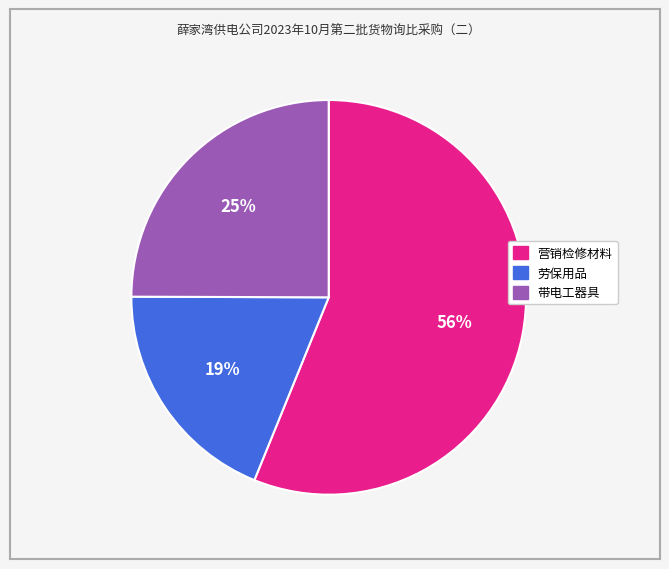

How many slices are in this pie chart?

3